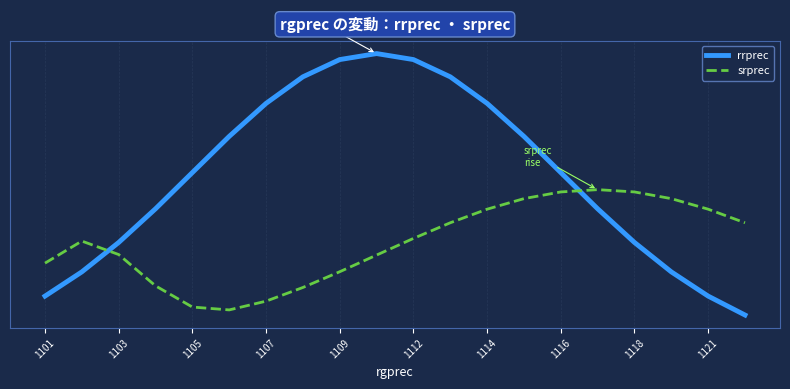

What is the value of the srprec point at the 6th from the left?

0.2